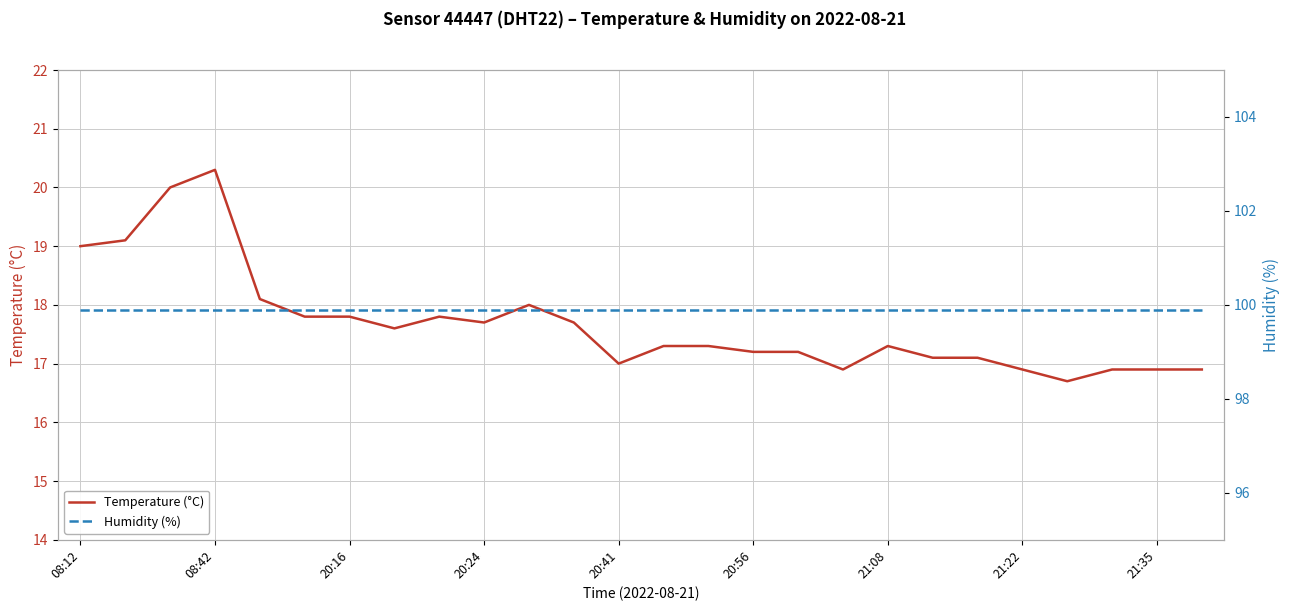

The Temperature (°C) series shows 16.9 at 21:22. True or false?

True